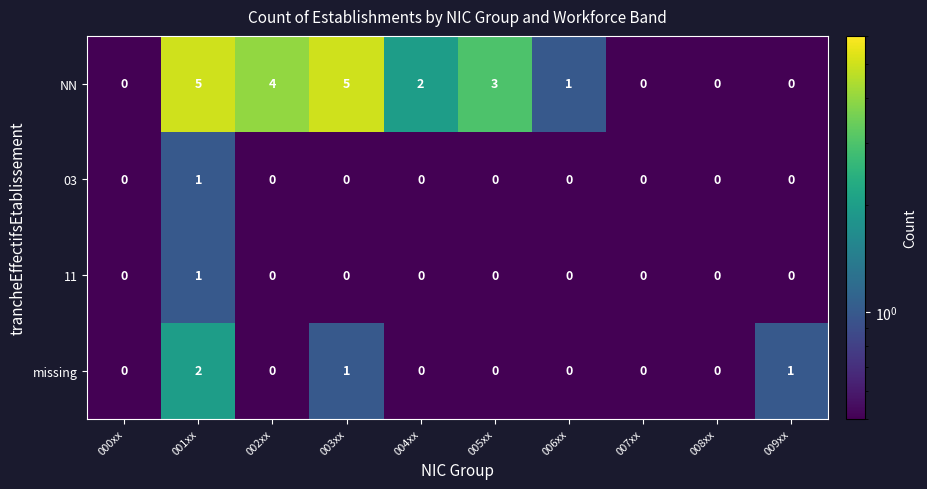

Count the NN values in the range 0 to 4.

8